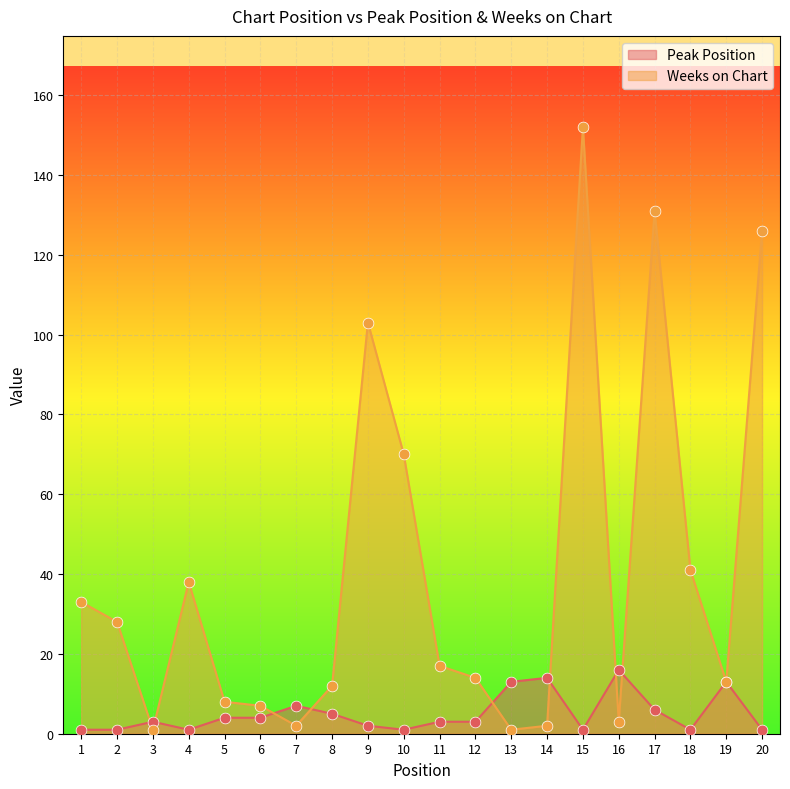

Which series has the largest total across all categories?

Weeks on Chart